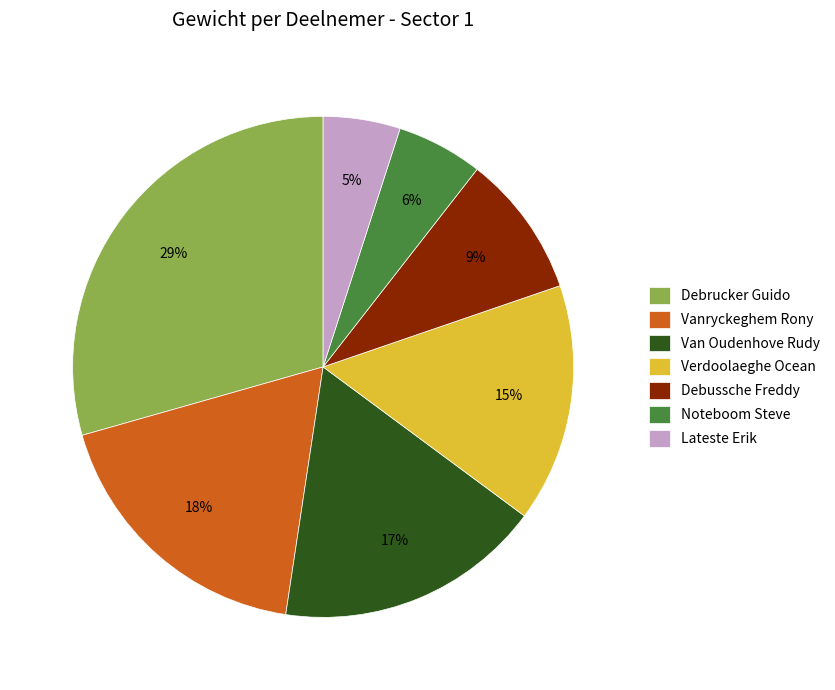

To the nearest percent, what is the average slice percentage?

14%